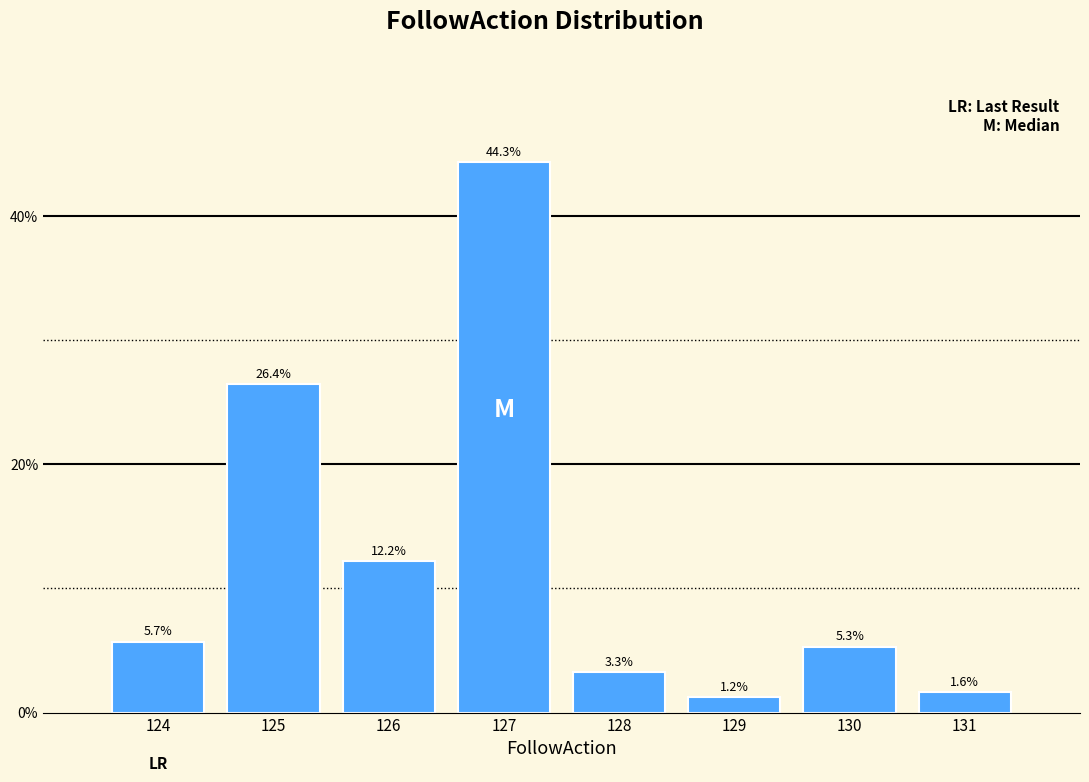

Reading left to right, what are all the values shown in this chart?

5.7	26.4	12.2	44.3	3.3	1.2	5.3	1.6